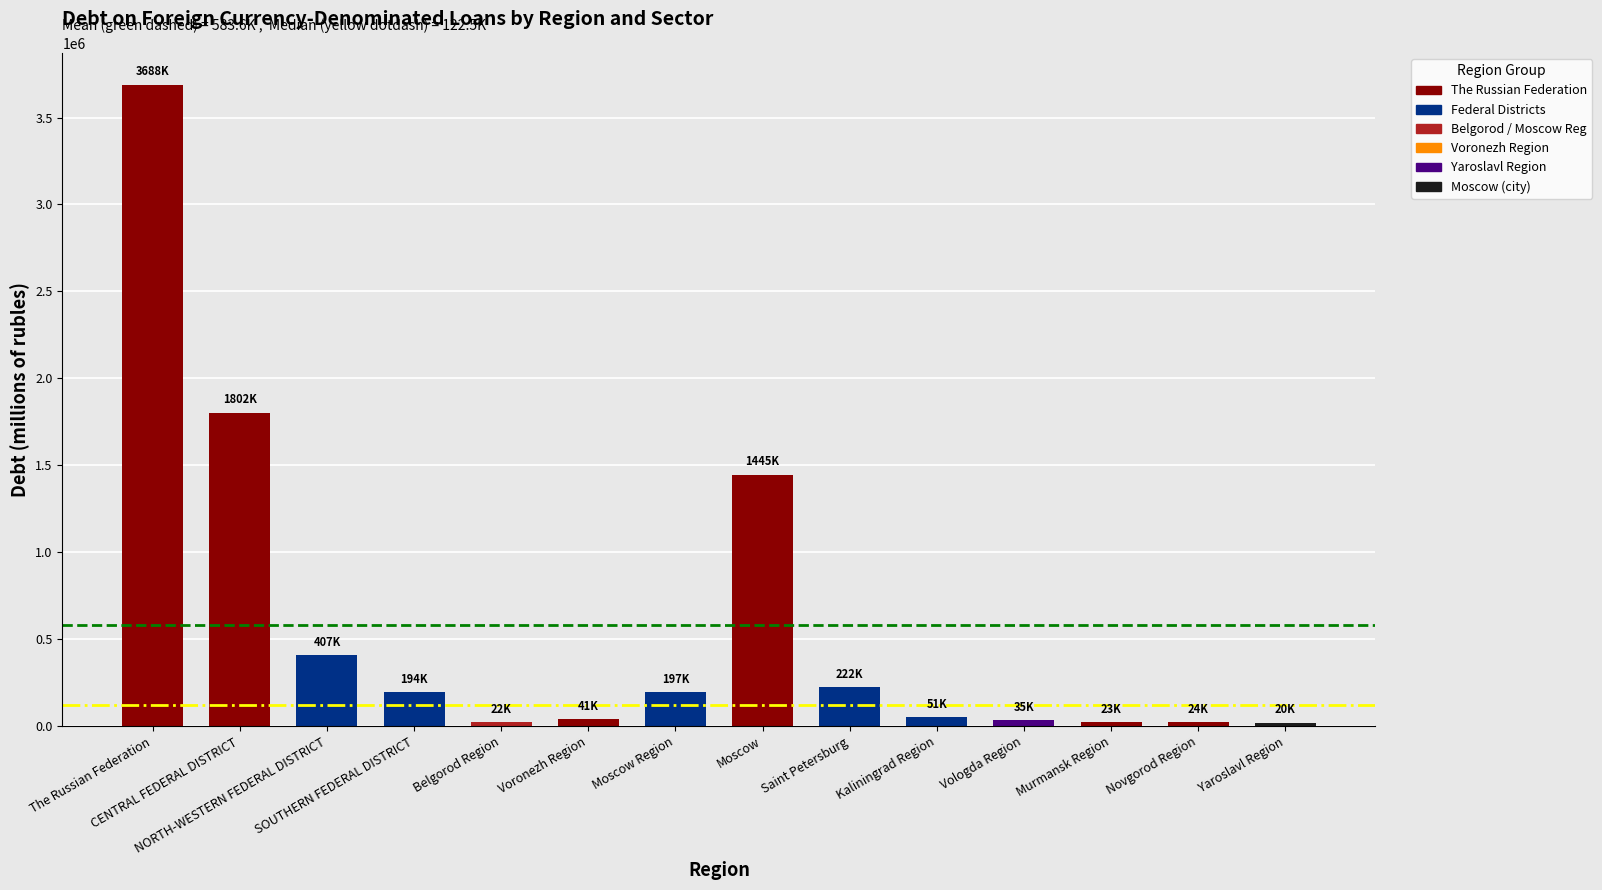

What is the average value?

583596